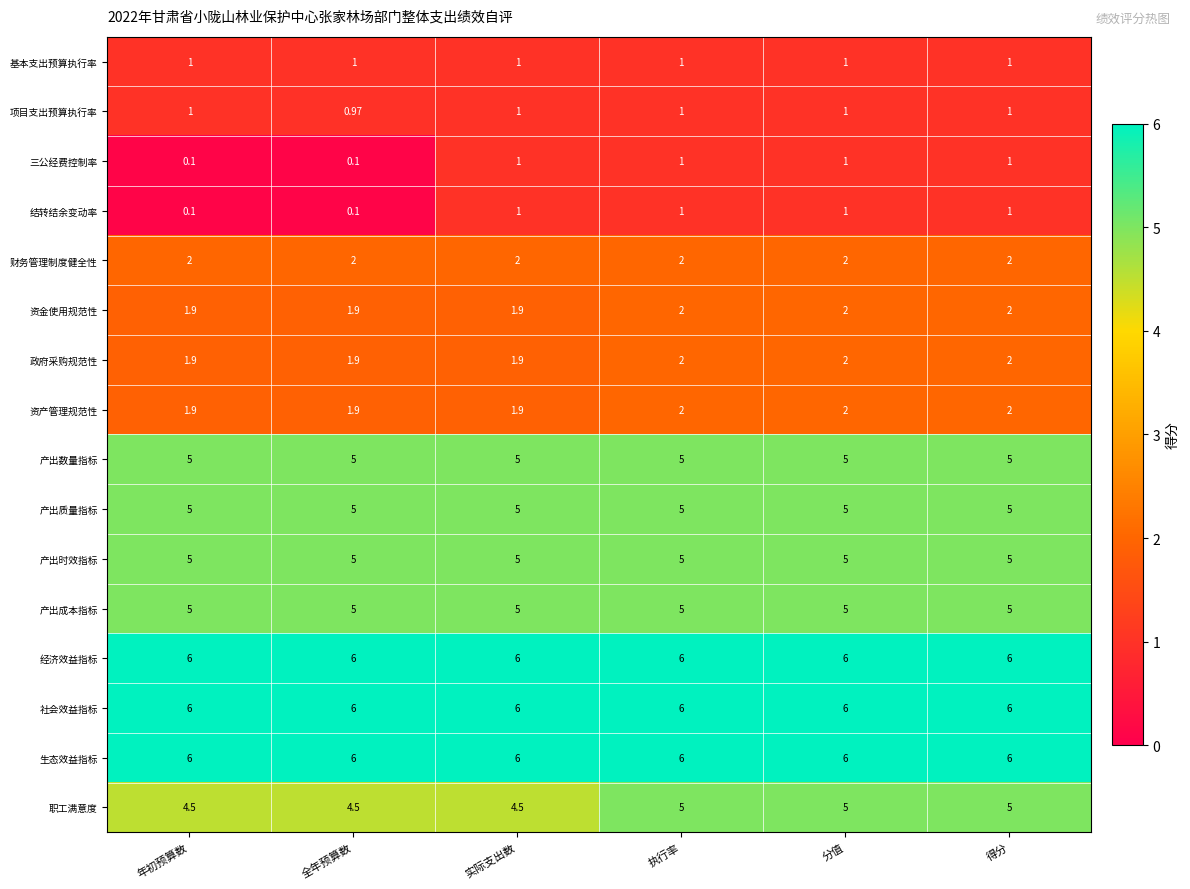

Is the value of 基本支出预算执行率 at 得分 greater than the value of 经济效益指标 at 得分?

No